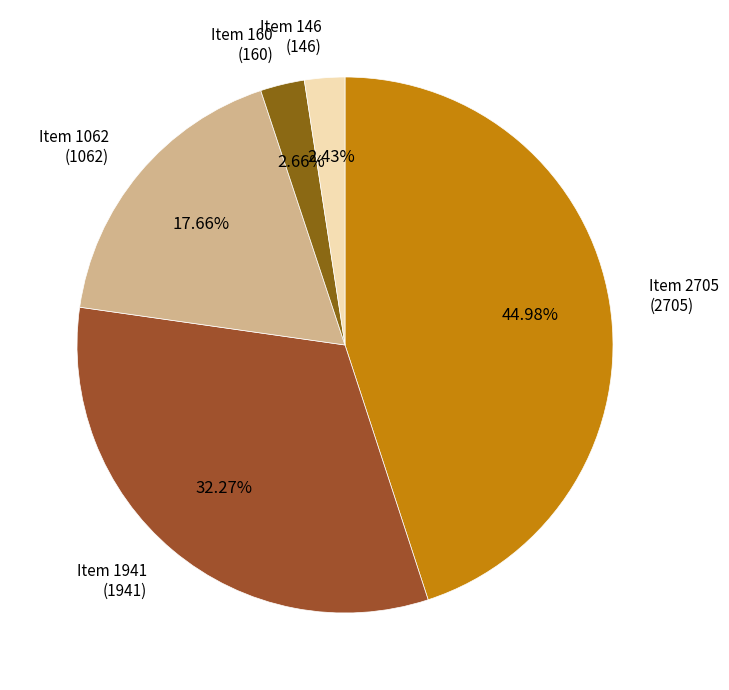

Which has a higher value, Item 146 or Item 1062?

Item 1062